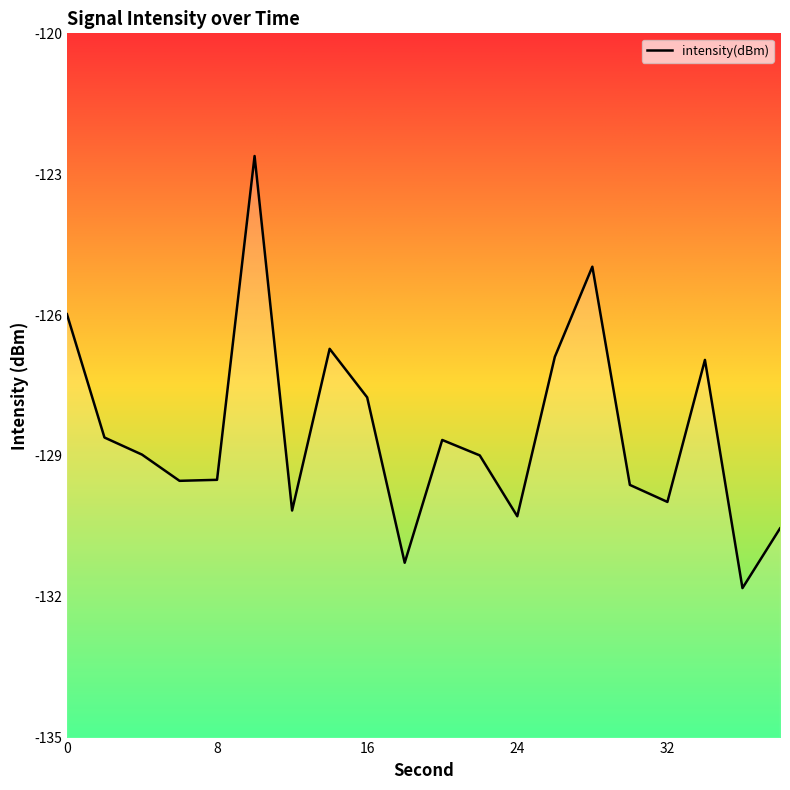

What is the minimum value shown in the chart?

-131.8